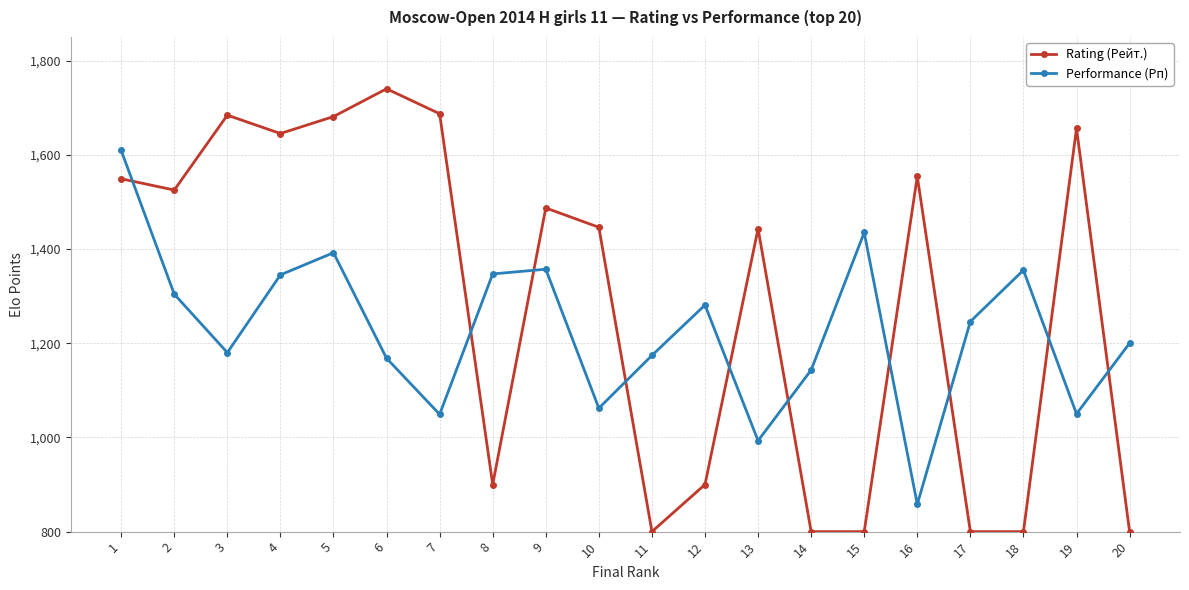

What is the value of the Rating (Рейт.) point at the 11th from the left?

800